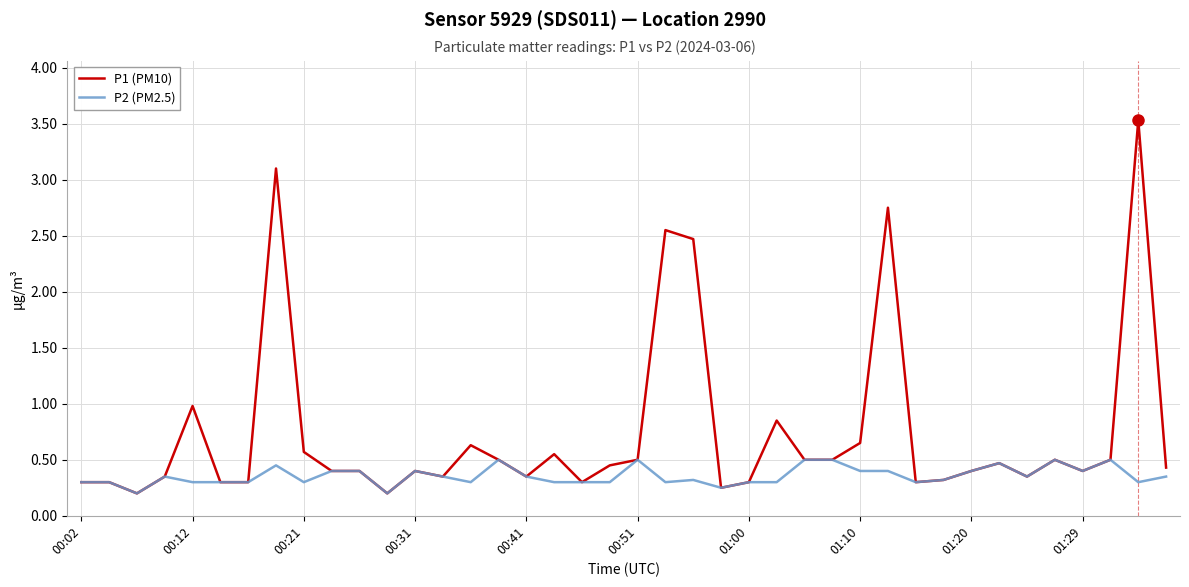

What is the greatest value displayed?

3.5